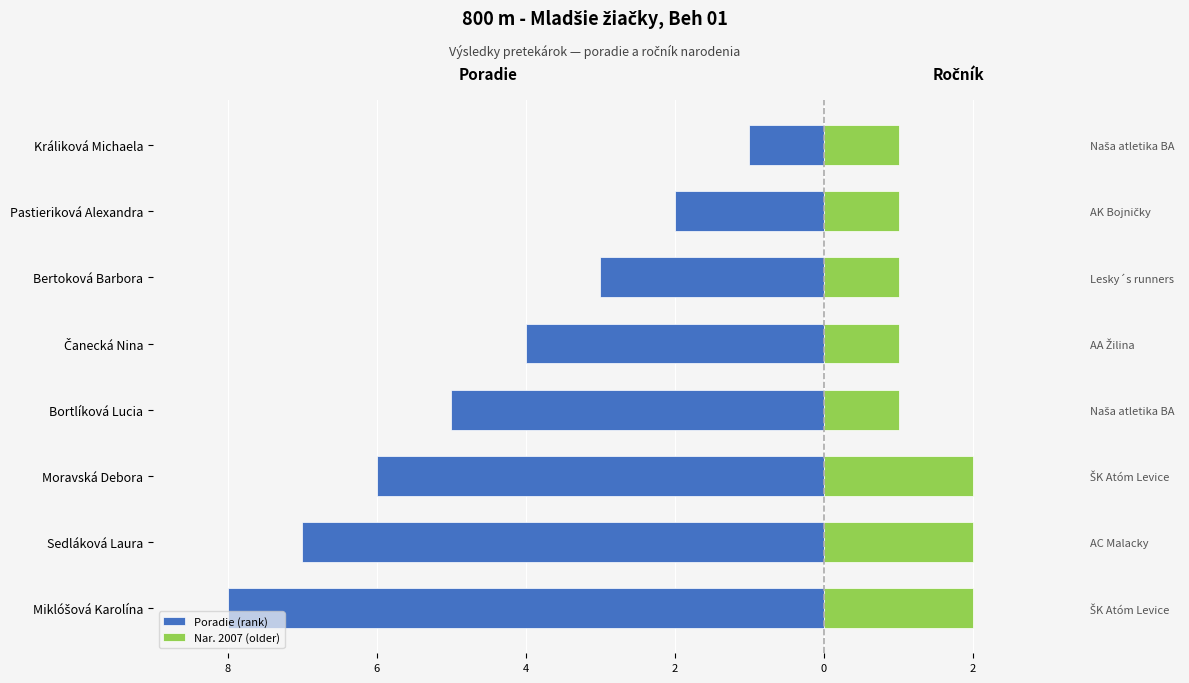

How many bars are there in total?

16